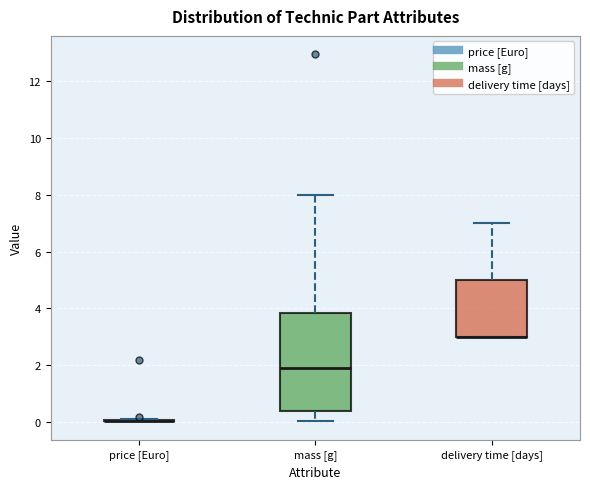

Reading left to right, transcribe this box plot: for each box, give where its median line is, the range the box spans, and where its two whiskers end, as read against the y-axis. The values are not printed on the chart, so give them approximately, as read against the axis.

price [Euro]: box collapsed to a line at 0.0, whiskers 0.0 to 0.2
mass [g]: median 2.0, box 0.4 to 3.8, whiskers 0.0 to 8.0
delivery time [days]: median 3.0 (drawn on the box's lower edge), box 3.0 to 5.0, whiskers 3.0 to 7.0